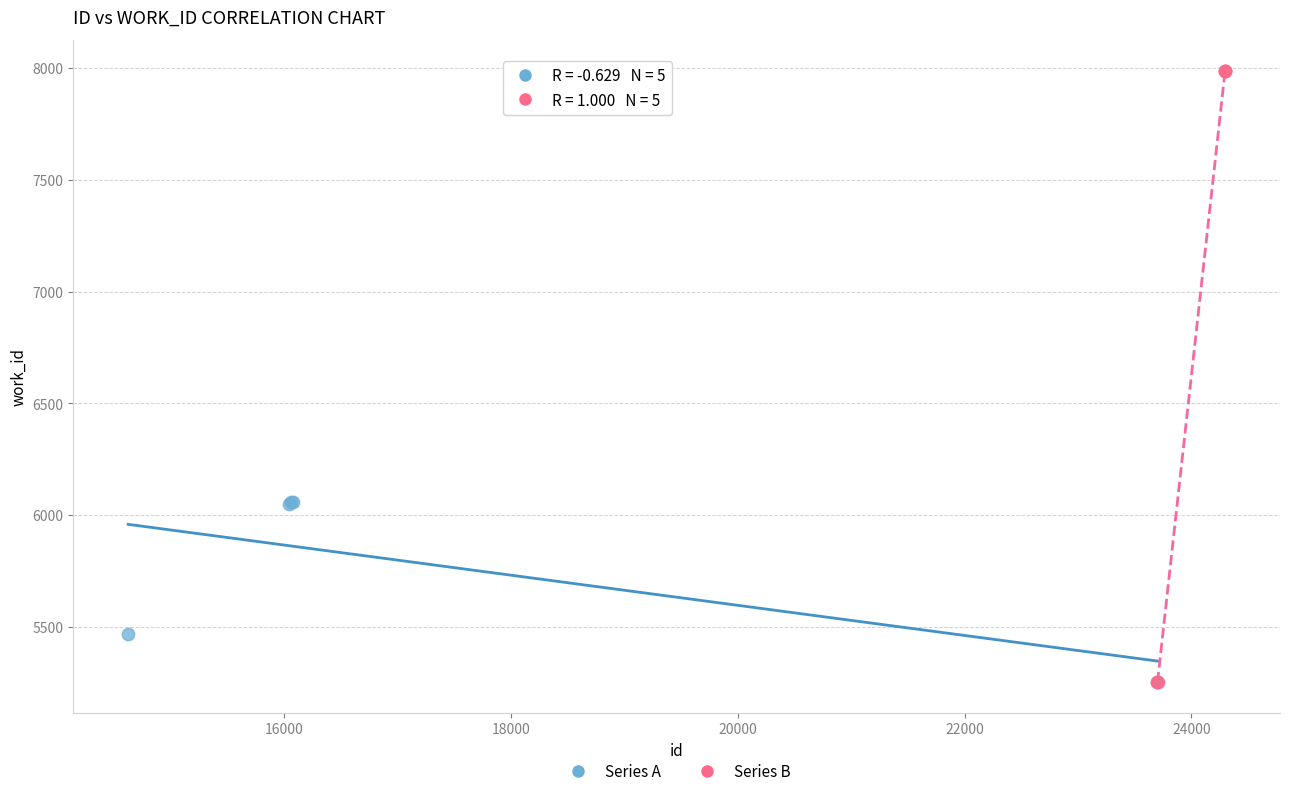

What are all the series names shown in the legend?

Series A, Series B